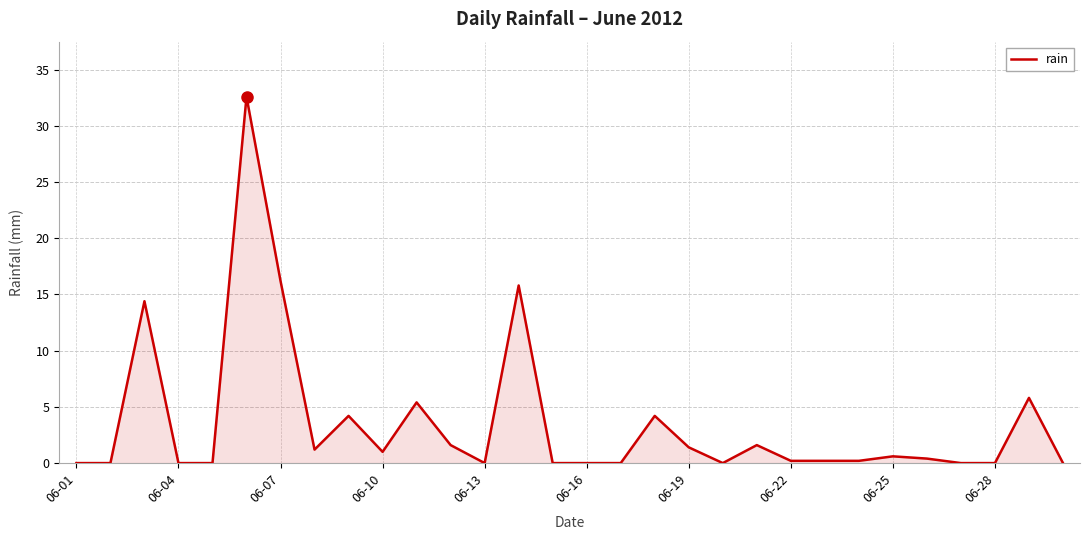

What is the difference between the maximum and minimum values?

32.6